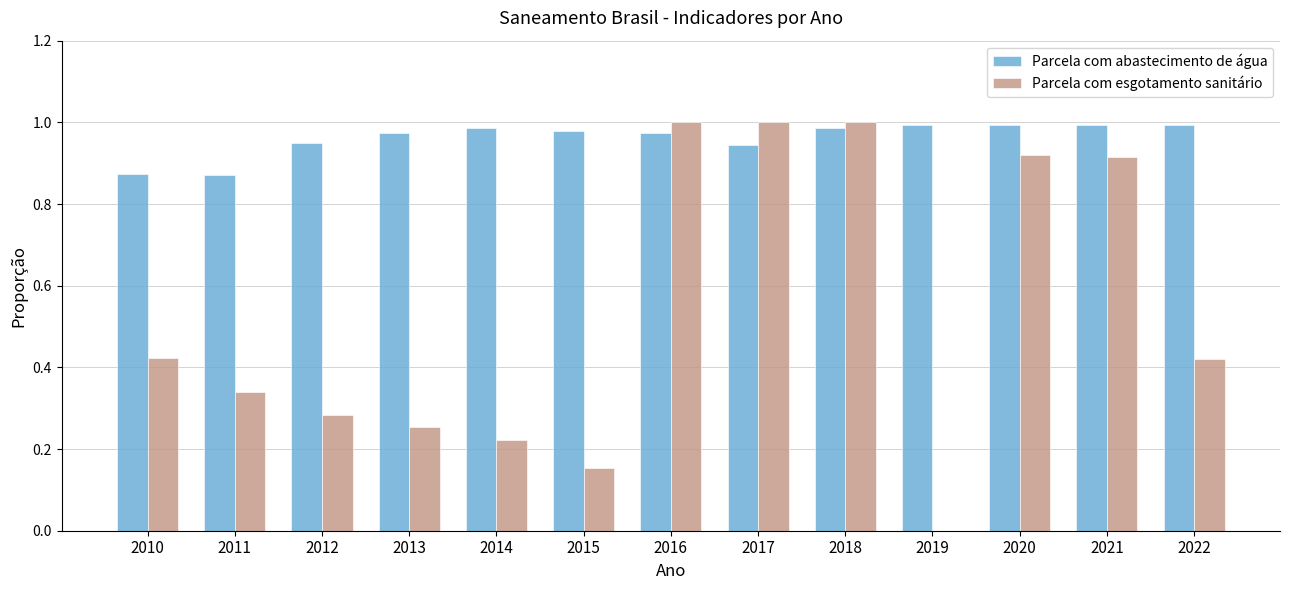

What is the sum of all Parcela com esgotamento sanitário values?

6.9